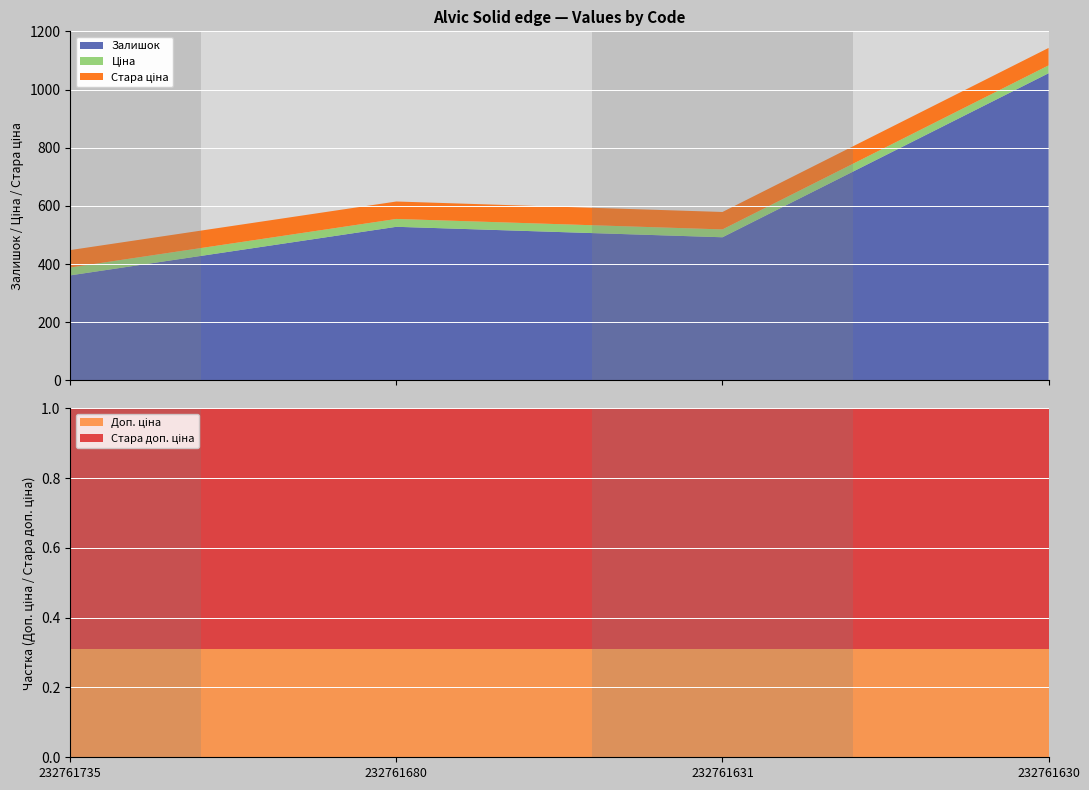

Reading left to right, list all the values displayed in this chart.

Залишок: 361.0	528.0	492.0	1056.0
Ціна: 27.0	27.0	27.0	27.0
Стара ціна: 60.0	60.0	60.0	60.0
Доп. ціна: 6072.0	6072.0	6072.0	6072.0
Стара доп. ціна: 13493.2	13493.2	13493.2	13493.2